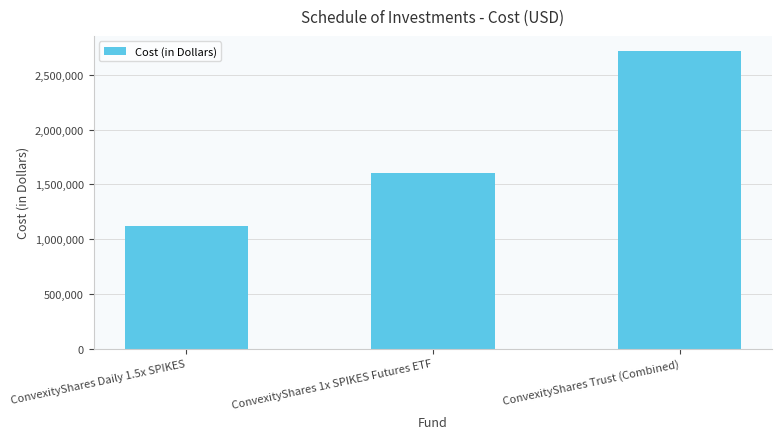

Which category has the highest value across all series?

ConvexityShares Trust (Combined)